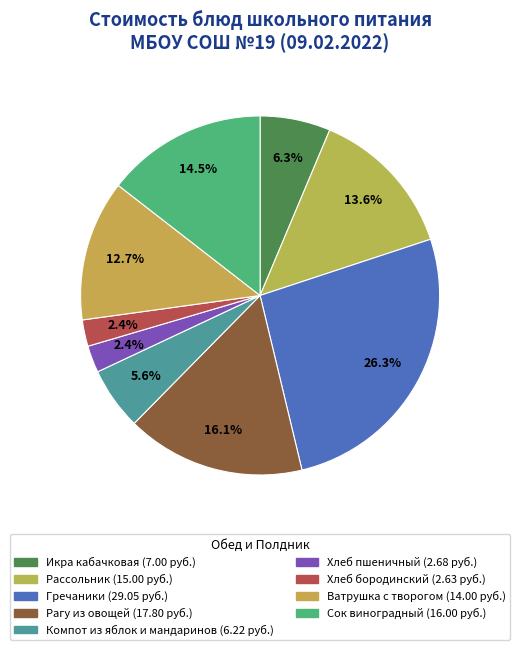

Combined, do Хлеб пшеничный and Рагу из овощей account for over 50%?

No